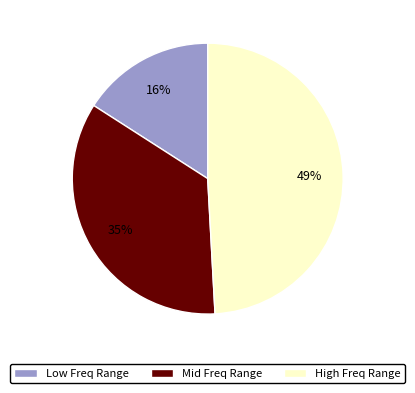

Count the number of slices in the pie.

3